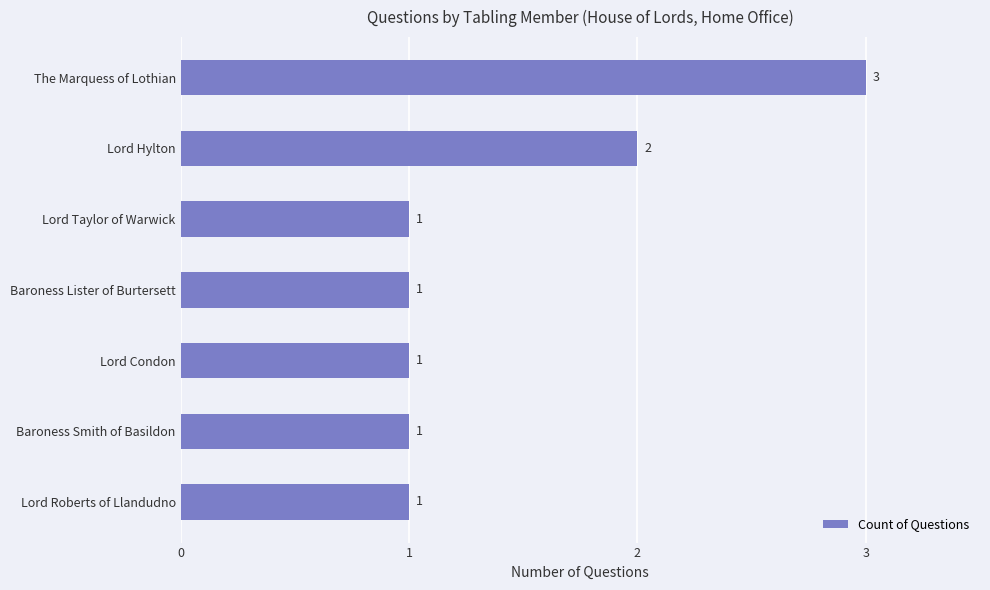

What is the minimum value shown in the chart?

1